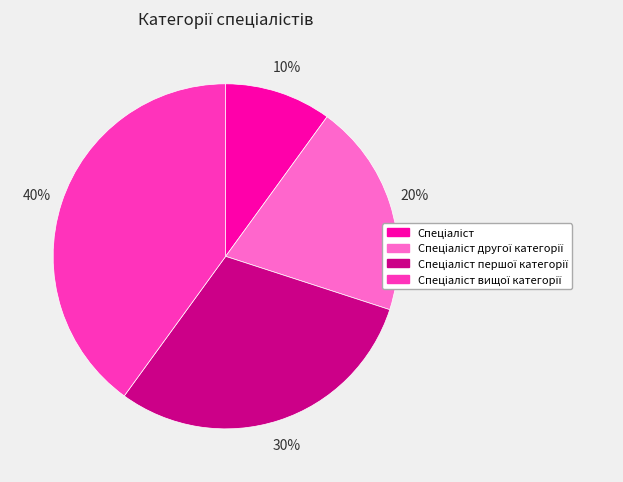

How many slices are in this pie chart?

4